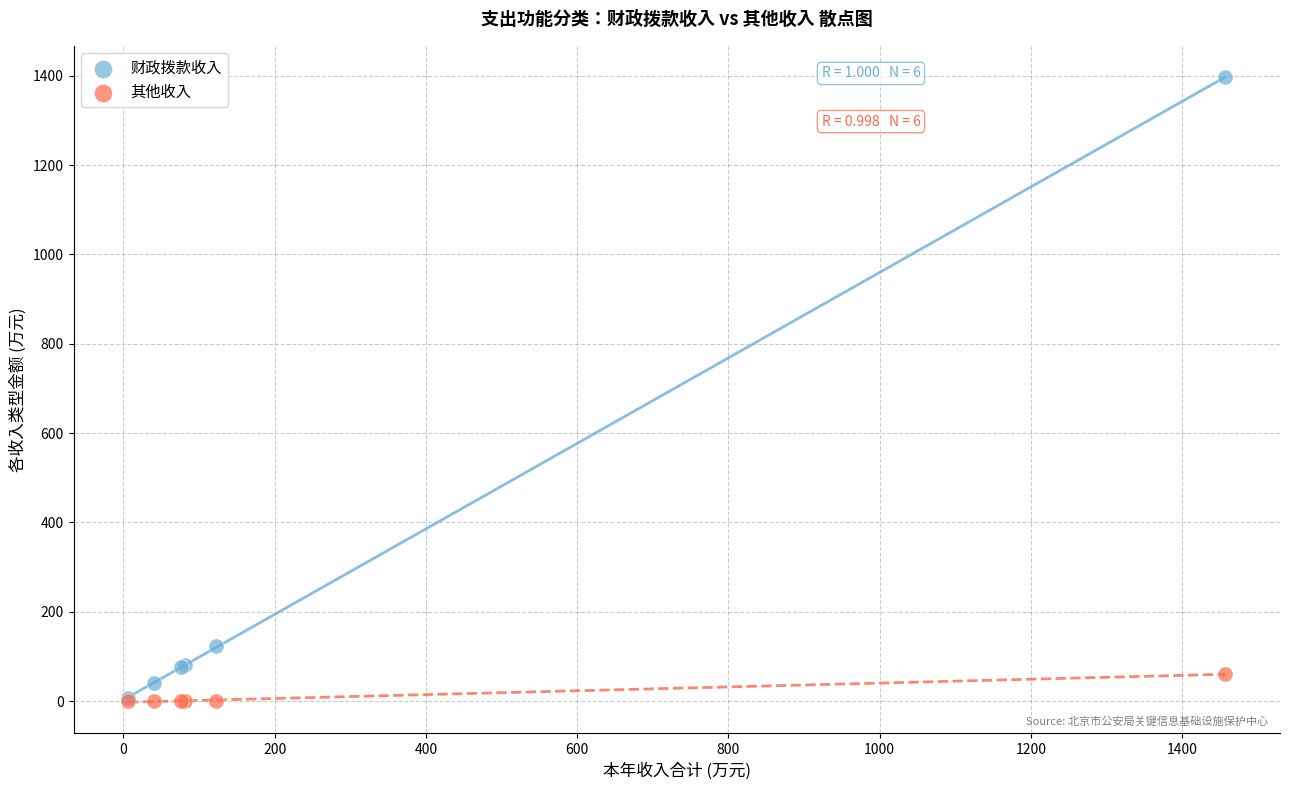

What are all the series names shown in the legend?

财政拨款收入, 其他收入